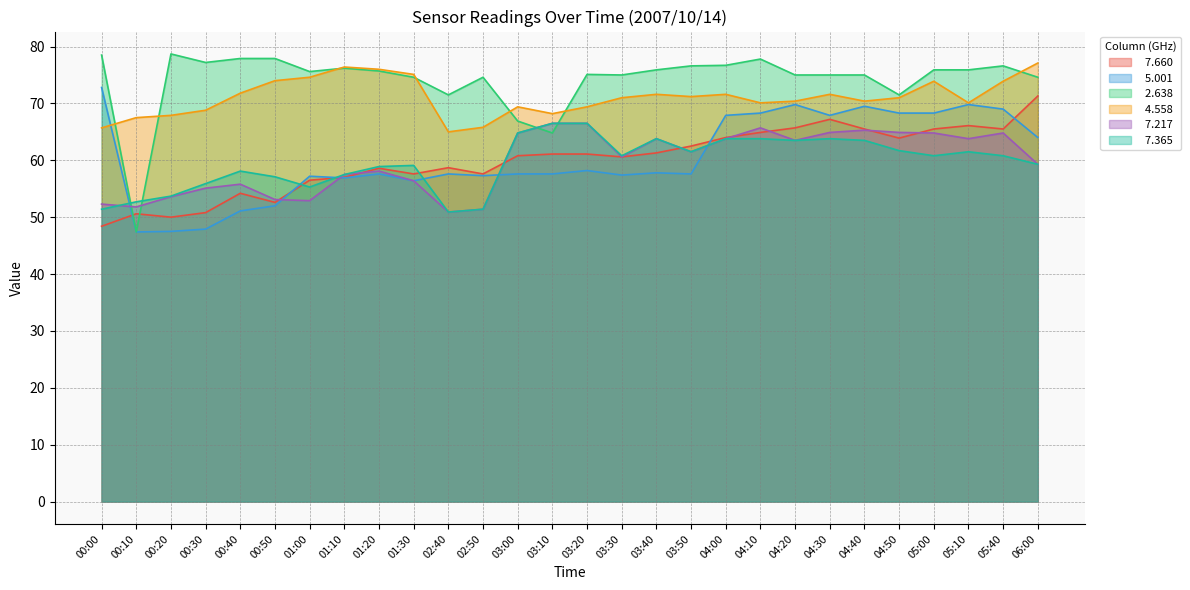

At which category does   7.365 reach its first local valley?

01:00